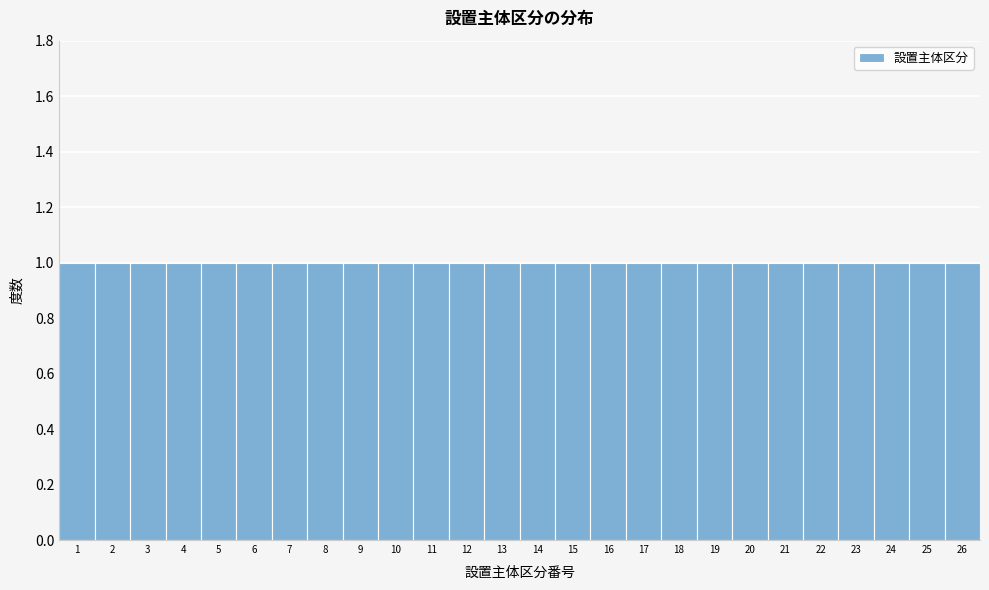

Reading left to right, transcribe this chart: for each bar, give the range it covers on the x-axis and its height. The values are not printed on the chart, so give them approximately, as read against the axis.

0.5 to 1.5: 1
1.5 to 2.5: 1
2.5 to 3.5: 1
3.5 to 4.5: 1
4.5 to 5.5: 1
5.5 to 6.5: 1
6.5 to 7.5: 1
7.5 to 8.5: 1
8.5 to 9.5: 1
9.5 to 10.5: 1
10.5 to 11.5: 1
11.5 to 12.5: 1
12.5 to 13.5: 1
13.5 to 14.5: 1
14.5 to 15.5: 1
15.5 to 16.5: 1
16.5 to 17.5: 1
17.5 to 18.5: 1
18.5 to 19.5: 1
19.5 to 20.5: 1
20.5 to 21.5: 1
21.5 to 22.5: 1
22.5 to 23.5: 1
23.5 to 24.5: 1
24.5 to 25.5: 1
25.5 to 26.5: 1